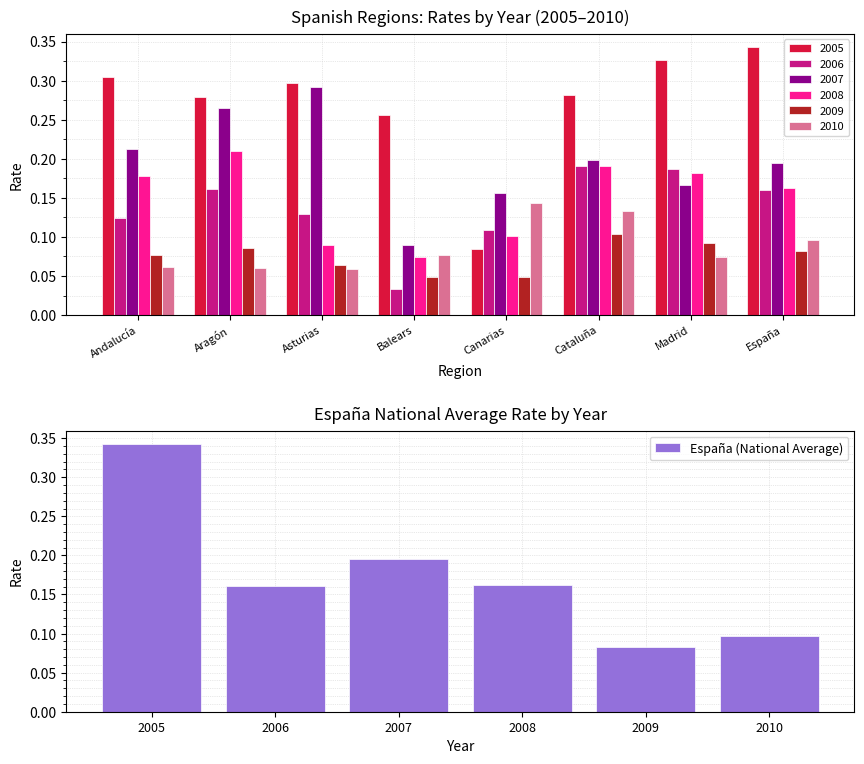

Are the bars horizontal?

No